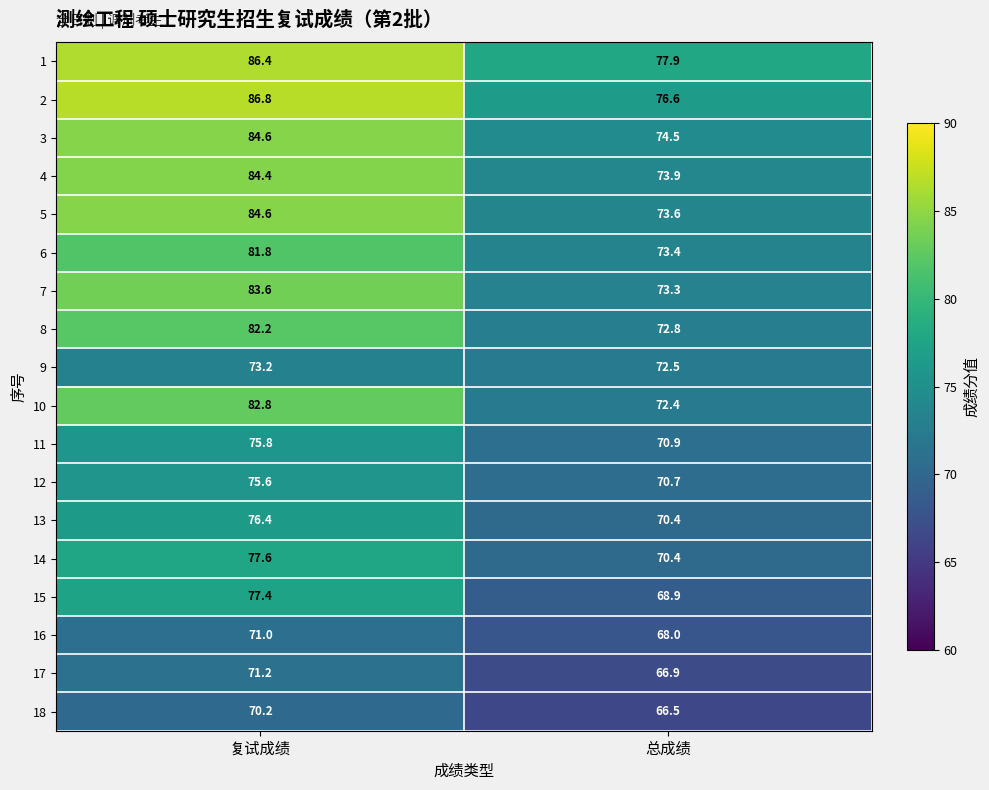

How many categories are shown in the chart?

2